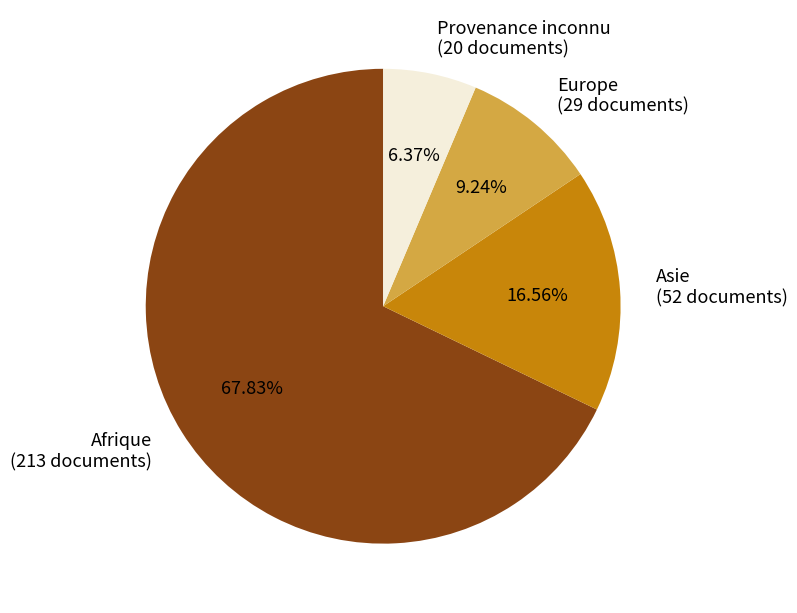

Is it true that Provenance inconnu is 6% of the pie?

True